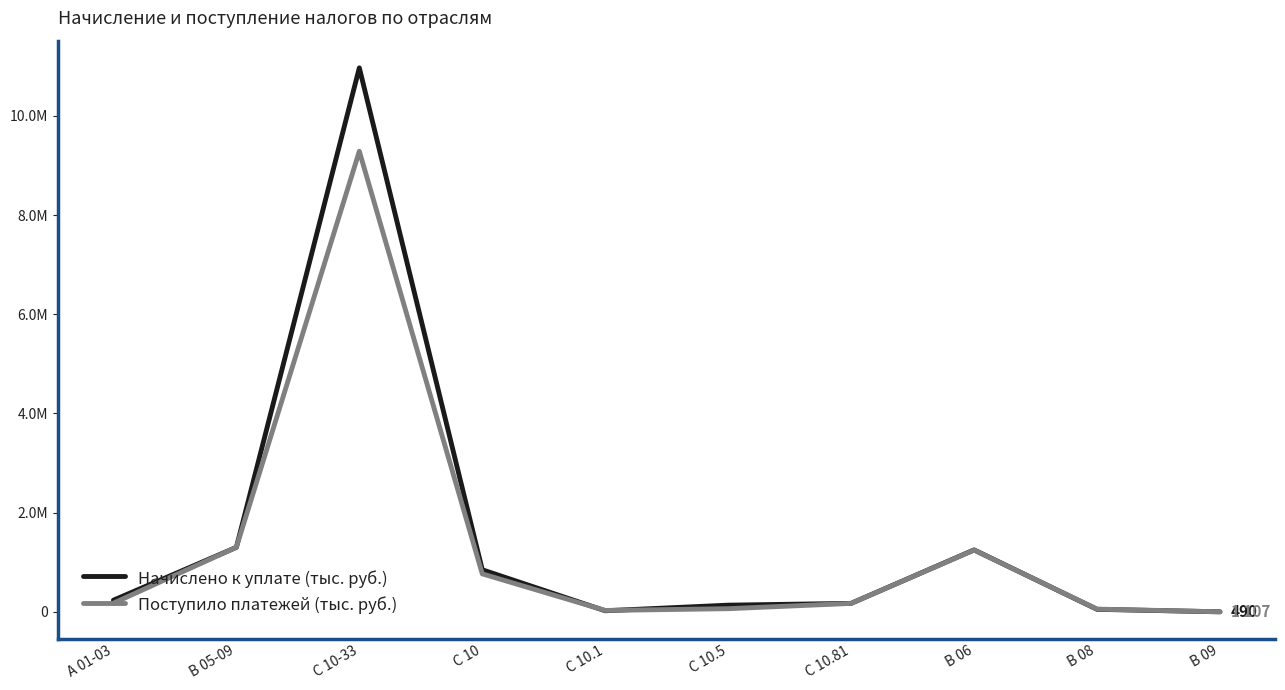

What is the highest value of the Поступило платежей (тыс. руб.) series?

9286445